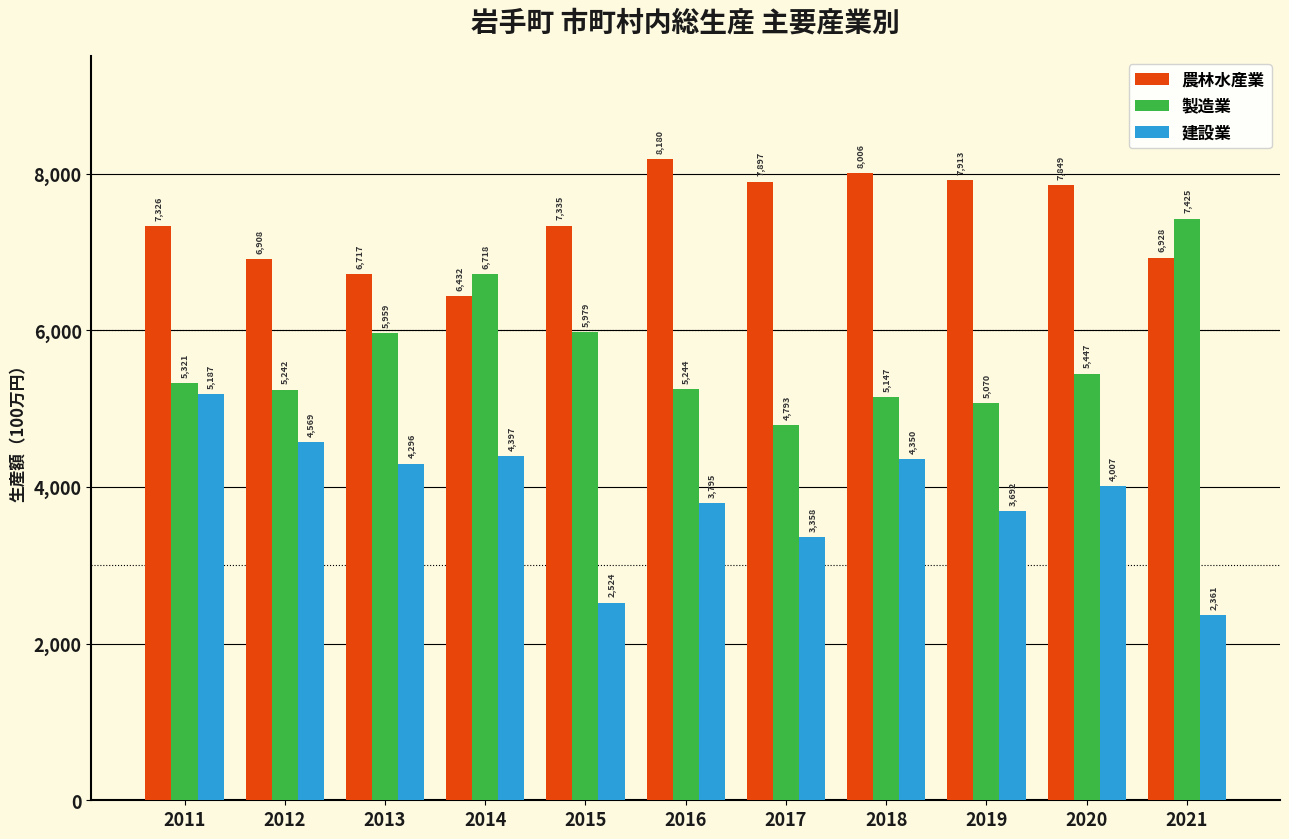

Reading left to right, extract all data points from this chart.

農林水産業: 2011=7326	2012=6908	2013=6717	2014=6432	2015=7335	2016=8180	2017=7897	2018=8006	2019=7913	2020=7849	2021=6928
製造業: 2011=5321	2012=5242	2013=5959	2014=6718	2015=5979	2016=5244	2017=4793	2018=5147	2019=5070	2020=5447	2021=7425
建設業: 2011=5187	2012=4569	2013=4296	2014=4397	2015=2524	2016=3795	2017=3358	2018=4350	2019=3692	2020=4007	2021=2361